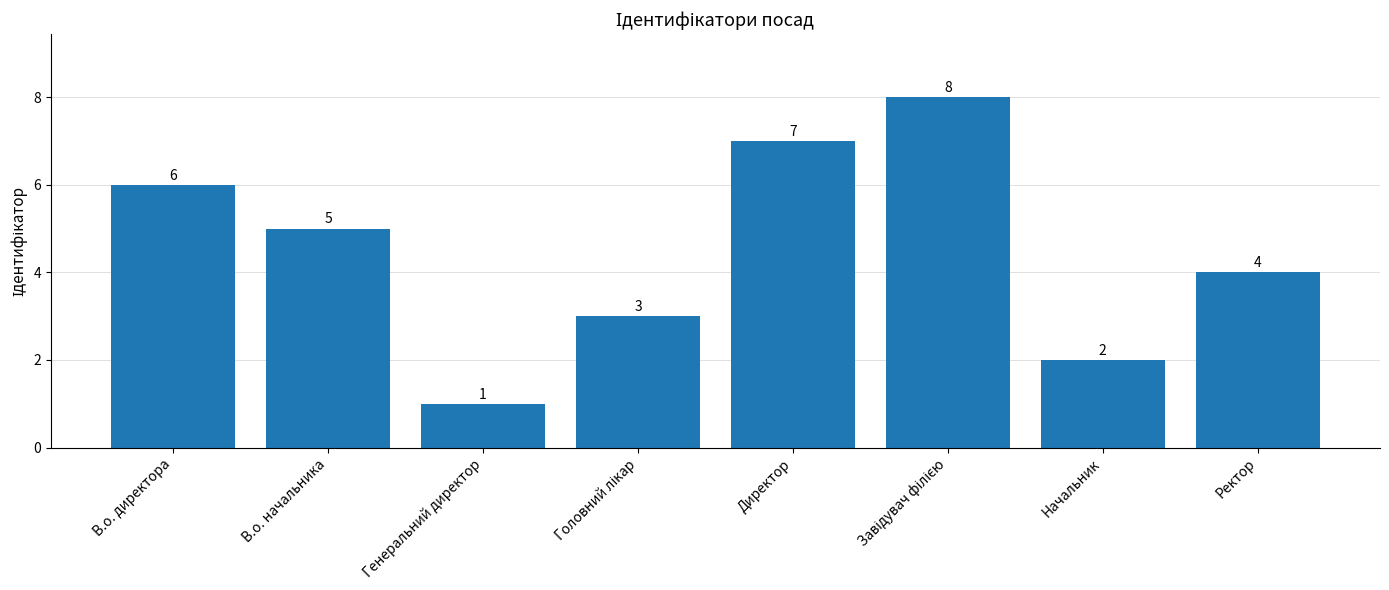

Between В.о. директора and Начальник, which is larger?

В.о. директора